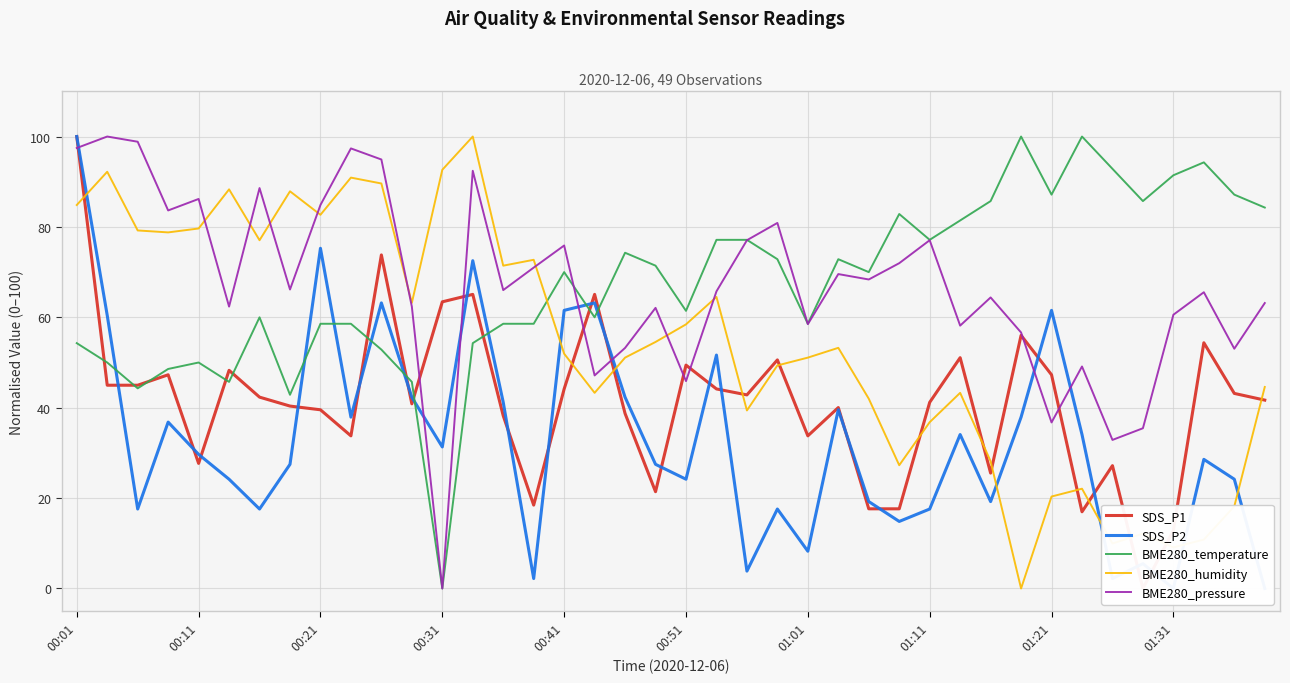

Reading left to right, transcribe all the data shown in this chart.

SDS_P1: 100.0	45.0	45.0	47.3	27.7	48.3	42.3	40.4	39.5	33.8	73.8	40.9	63.4	65.1	38.2	18.5	44.2	65.1	38.7	21.4	49.4	44.2	42.8	50.6	33.8	40.0	17.6	17.6	41.2	51.1	25.5	56.0	47.3	17.0	27.2	0.0	12.9	54.4	43.2	41.7
SDS_P2: 100.0	60.4	17.6	36.8	29.7	24.2	17.6	27.5	75.3	37.9	63.2	42.3	31.3	72.5	41.2	2.2	61.5	63.2	42.3	27.5	24.2	51.6	3.8	17.6	8.2	39.6	19.2	14.8	17.6	34.1	19.2	37.9	61.5	34.1	2.2	5.5	0.0	28.6	24.2	0.0
BME280_temperature: 54.3	50.0	44.3	48.6	50.0	45.7	60.0	42.9	58.6	58.6	52.9	45.7	0.0	54.3	58.6	58.6	70.0	60.0	74.3	71.4	61.4	77.1	77.1	72.9	58.6	72.9	70.0	82.9	77.1	81.4	85.7	100.0	87.1	100.0	92.9	85.7	91.4	94.3	87.1	84.3
BME280_humidity: 84.8	92.2	79.2	78.8	79.7	88.3	77.1	87.9	82.7	90.9	89.6	63.2	92.6	100.0	71.4	72.7	51.9	43.3	51.1	54.5	58.4	64.5	39.4	49.4	51.1	53.2	42.0	27.3	36.8	43.3	28.1	0.0	20.3	22.1	10.0	12.1	9.1	10.8	18.2	44.6
BME280_pressure: 97.5	100.0	98.8	83.6	86.2	62.4	88.6	66.2	84.9	97.4	94.9	62.4	0.0	92.4	66.0	71.0	75.9	47.1	53.2	62.1	45.9	65.7	77.1	80.9	58.5	69.6	68.4	72.0	77.1	58.2	64.4	56.6	36.7	49.1	32.9	35.5	60.6	65.5	53.1	63.2